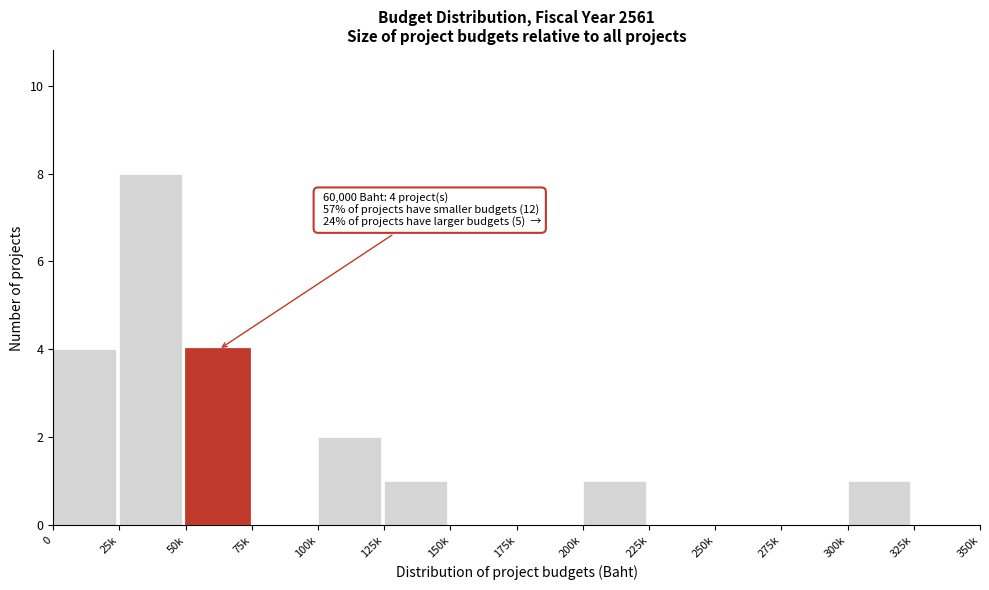

Reading left to right, transcribe all the data shown in this chart.

0=4	25k=8	50k=4	75k=0	100k=2	125k=1	150k=0	175k=0	200k=1	225k=0	250k=0	275k=0	300k=1	325k=0